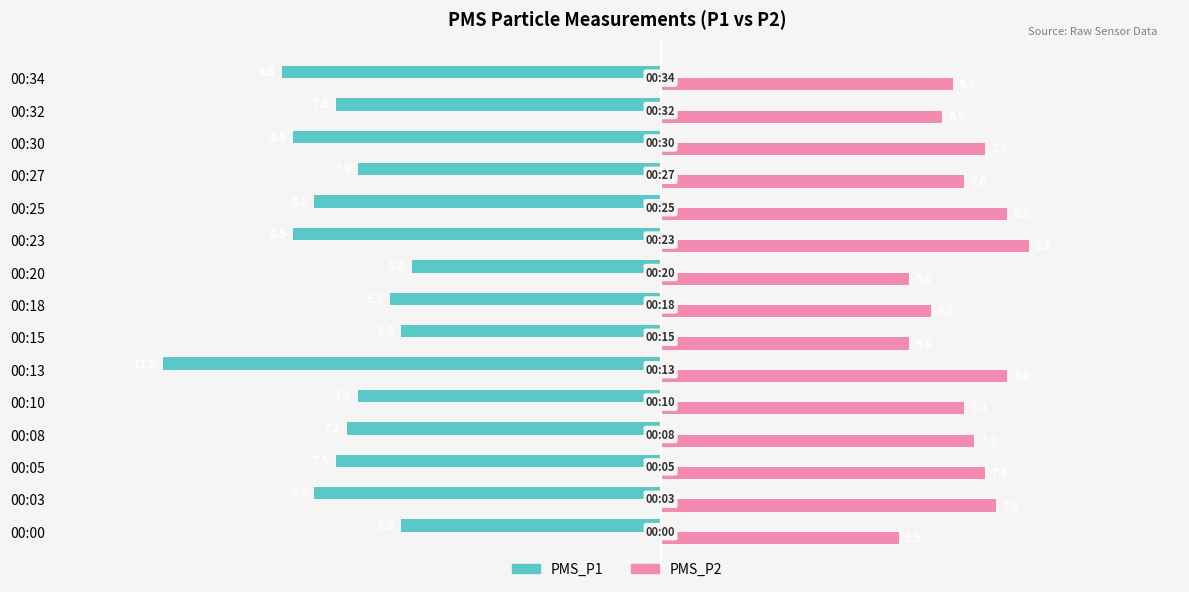

Which series has the largest range (max minus min)?

PMS_P1